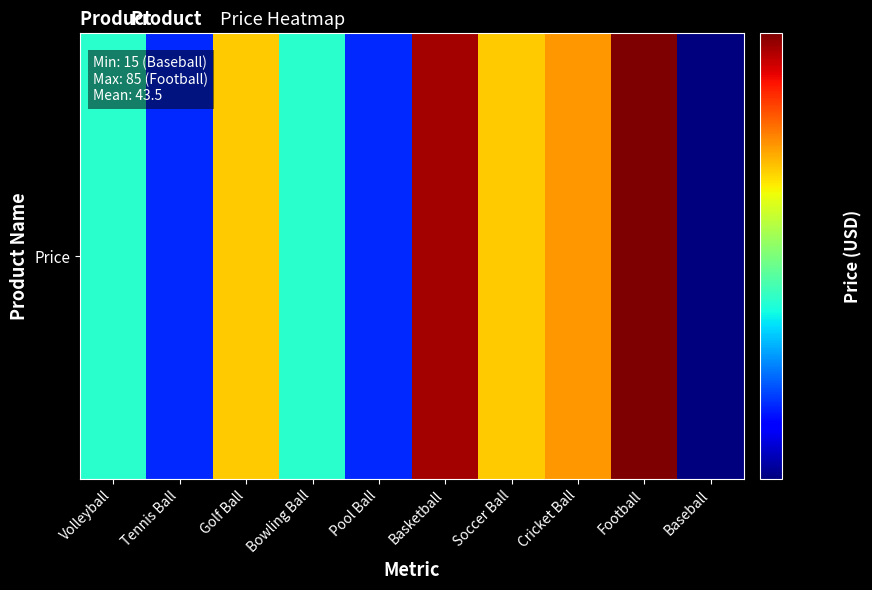

What is the change in value from Tennis Ball to Cricket Ball?

+35